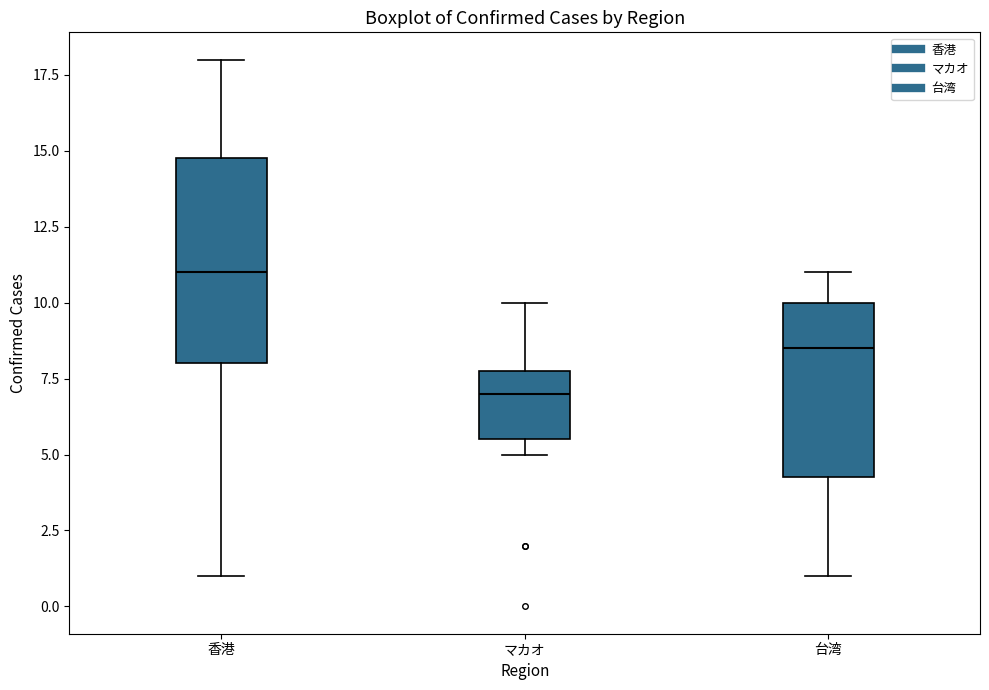

Where is the upper edge of the box for 香港 on the y-axis? The values are not printed on the chart, so give them approximately, as read against the axis.

15.0